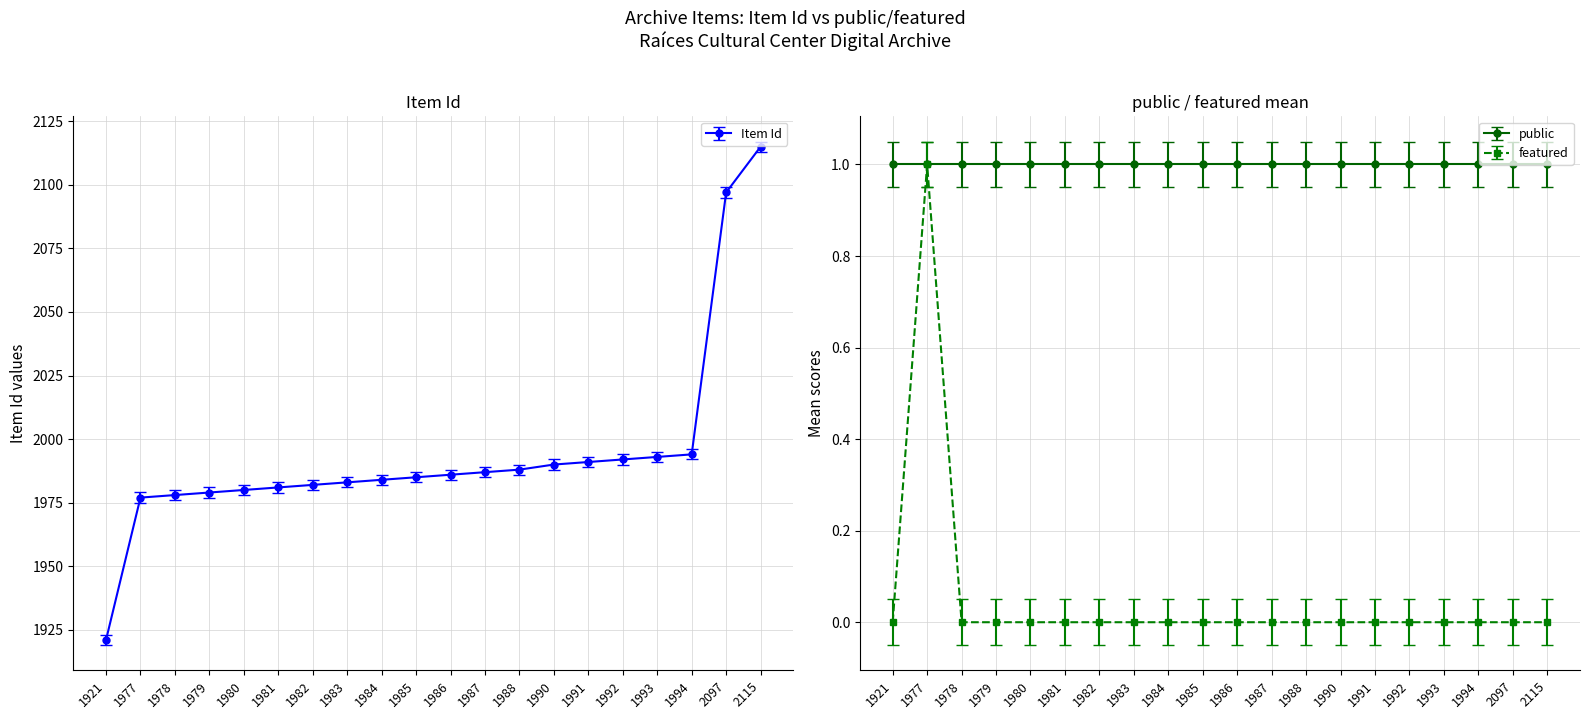

Between 1984 and 1980, which is larger?

1984